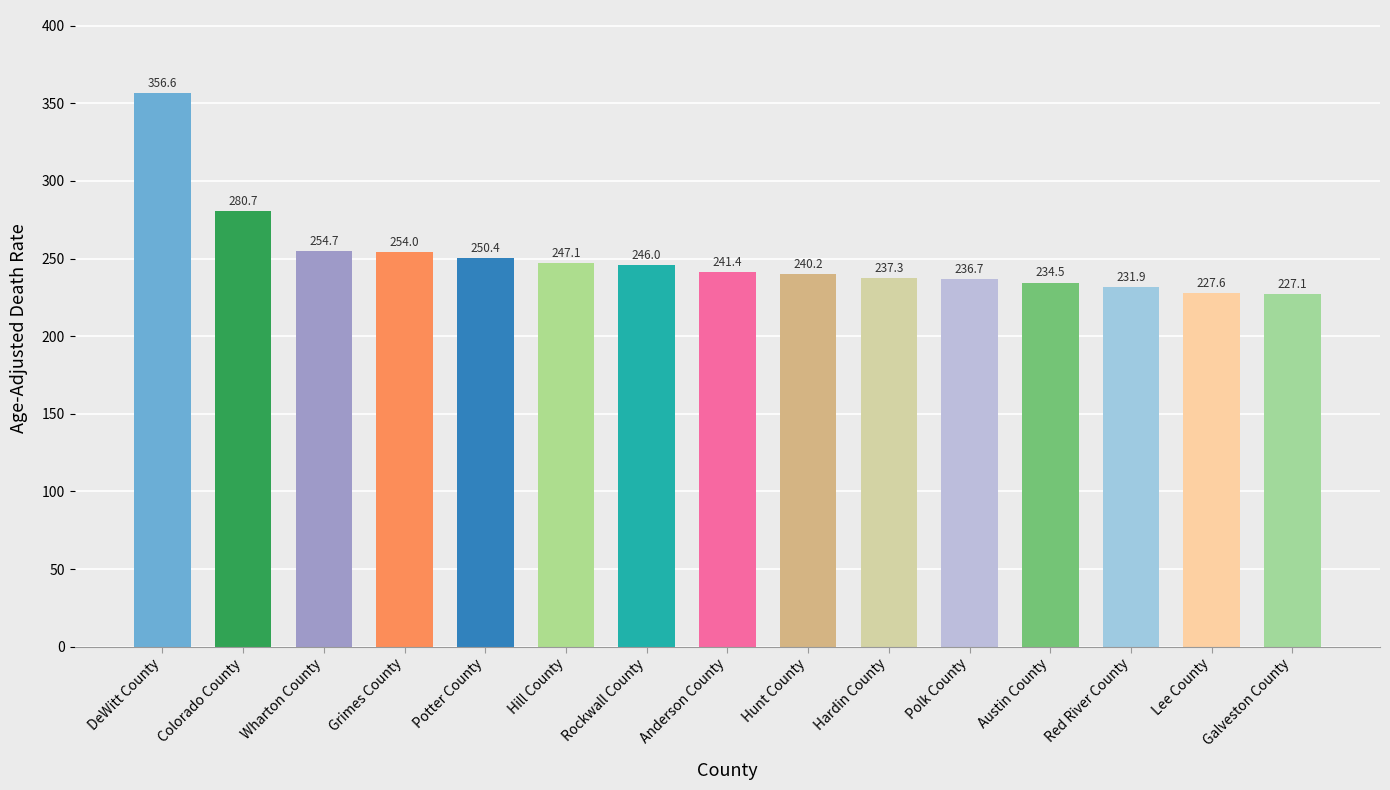

List the labels in order of value, largest first.

DeWitt County, Colorado County, Wharton County, Grimes County, Potter County, Hill County, Rockwall County, Anderson County, Hunt County, Hardin County, Polk County, Austin County, Red River County, Lee County, Galveston County